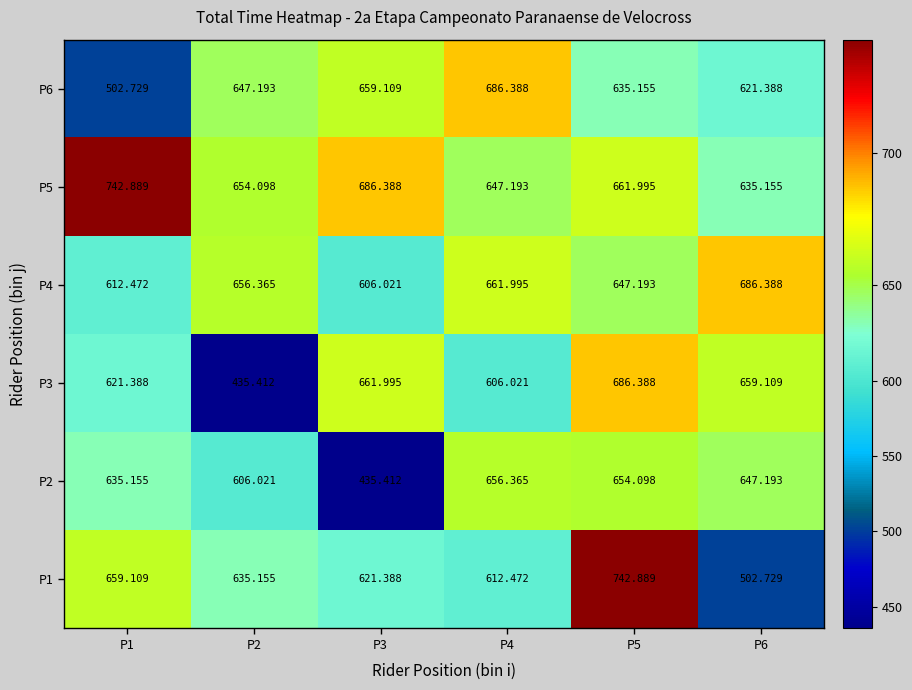

Is the value of P6 at P2 greater than the value of P4 at P6?

No